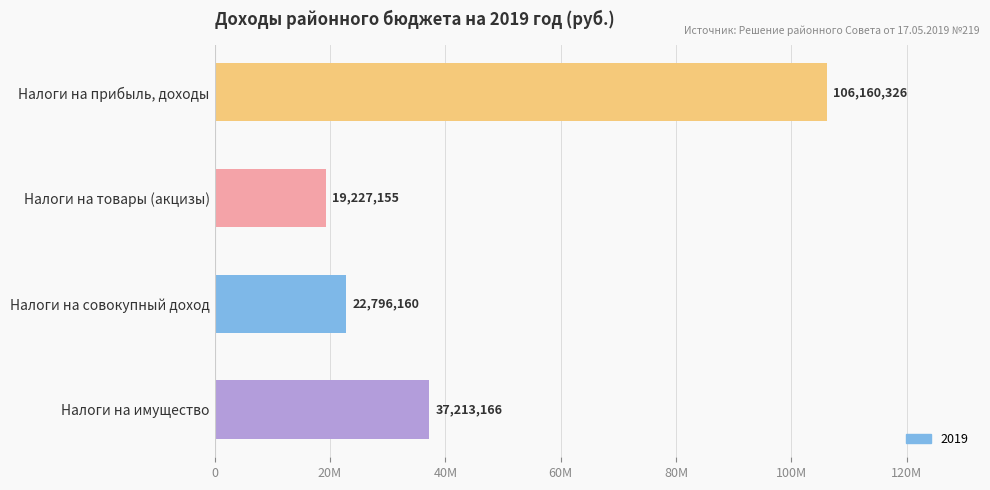

List the labels in order of value, largest first.

Налоги на прибыль, доходы, Налоги на имущество, Налоги на совокупный доход, Налоги на товары (акцизы)